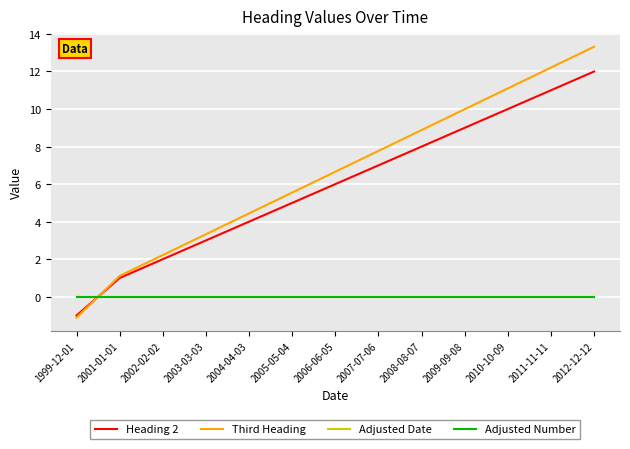

Between 2012-12-12 and 2008-08-07, which is larger?

2012-12-12